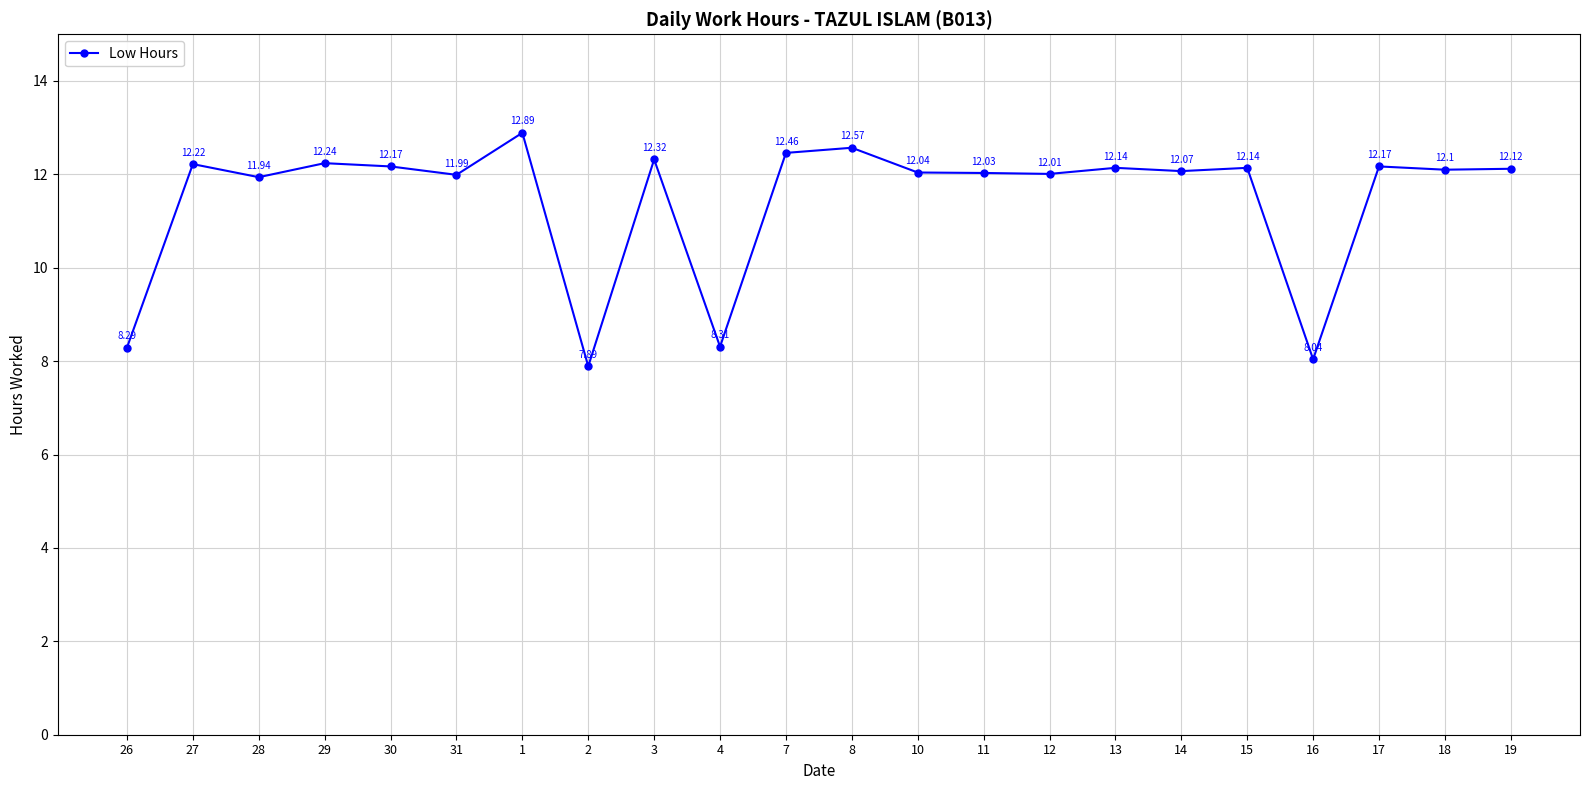

At which category does the chart reach its peak across all series?

1